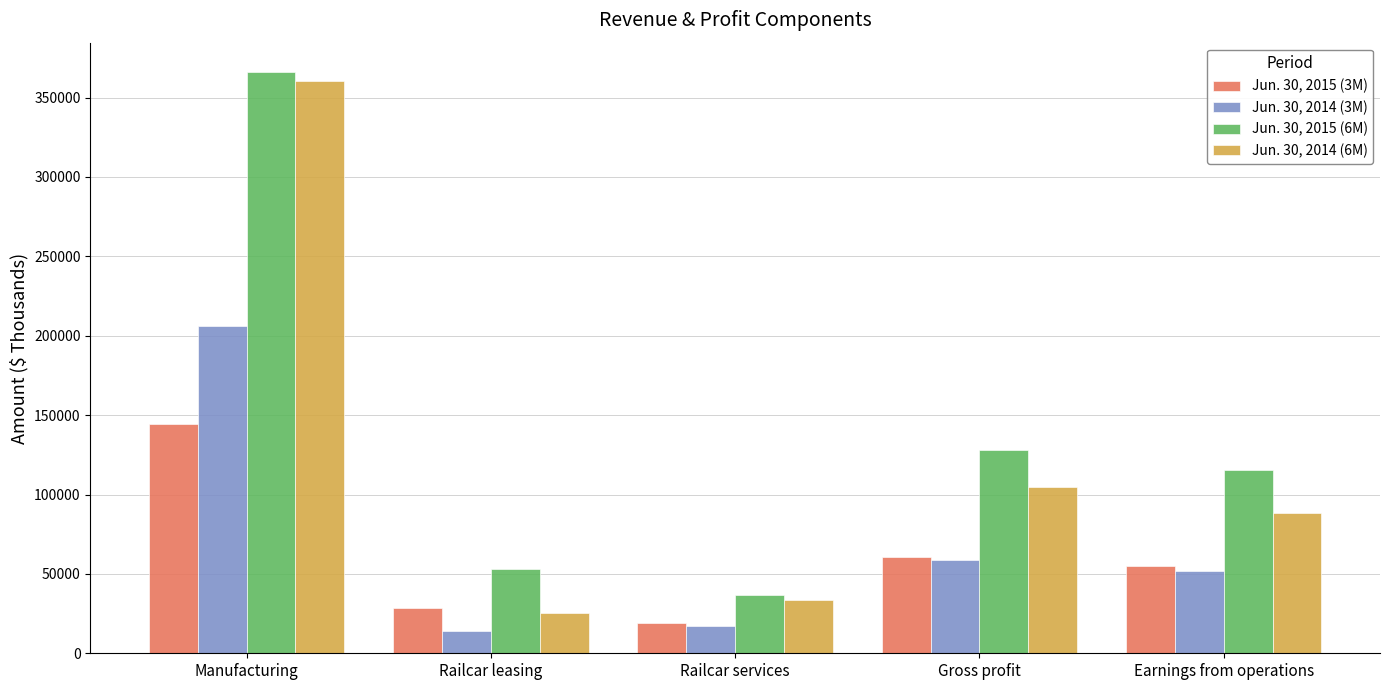

What is the sum of all Jun. 30, 2014 (3M) values?

348029